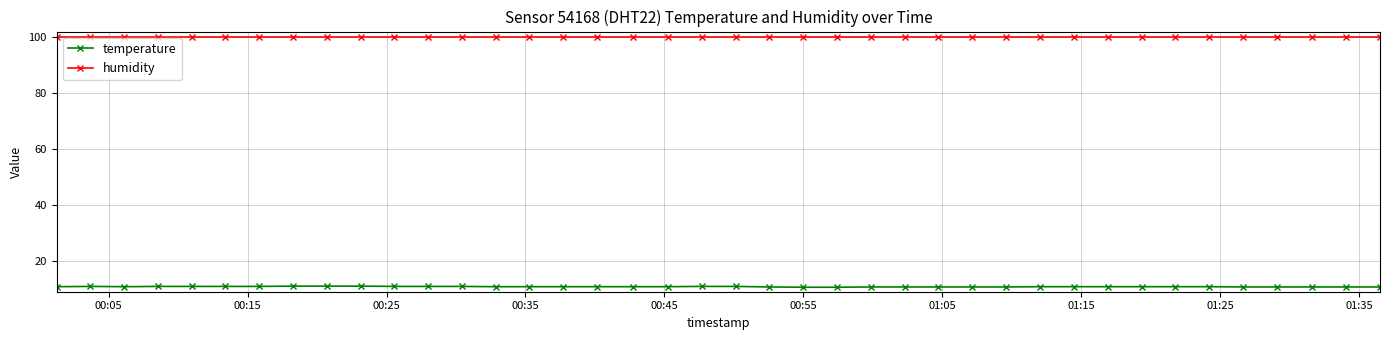

What is the minimum value shown in the chart?

10.6